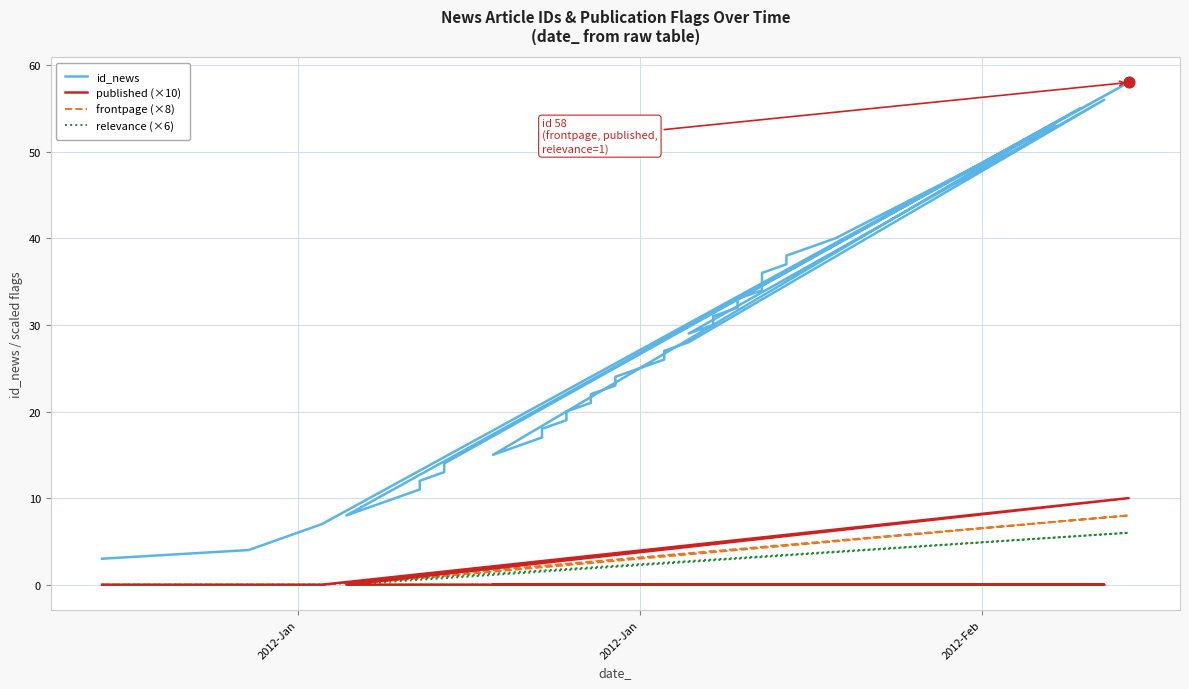

Which series has the largest total across all categories?

id_news